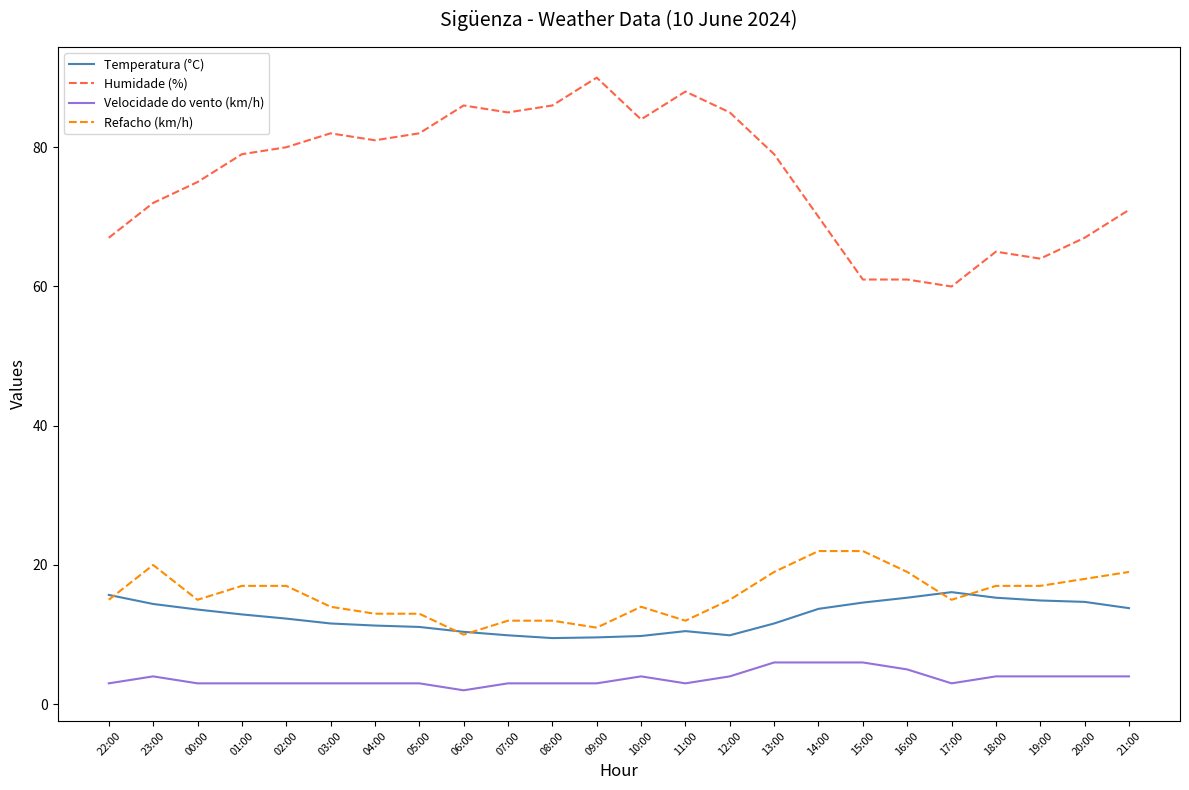

Is it true that Velocidade do vento (km/h) equals 2.0 at 16:00?

False